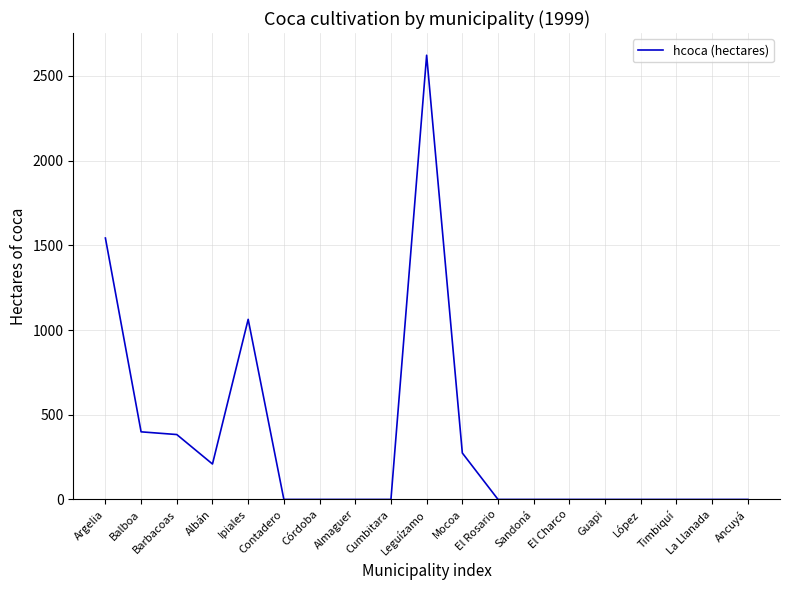

Which has a higher value, Mocoa or Almaguer?

Mocoa